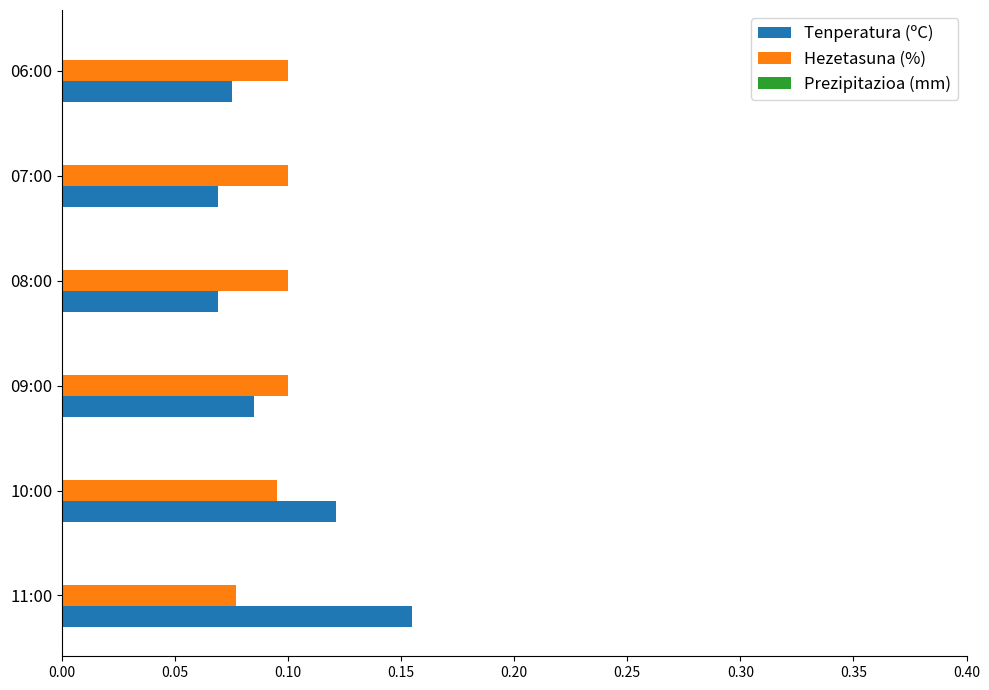

What is the sum of all Tenperatura (ºC) values?

0.6